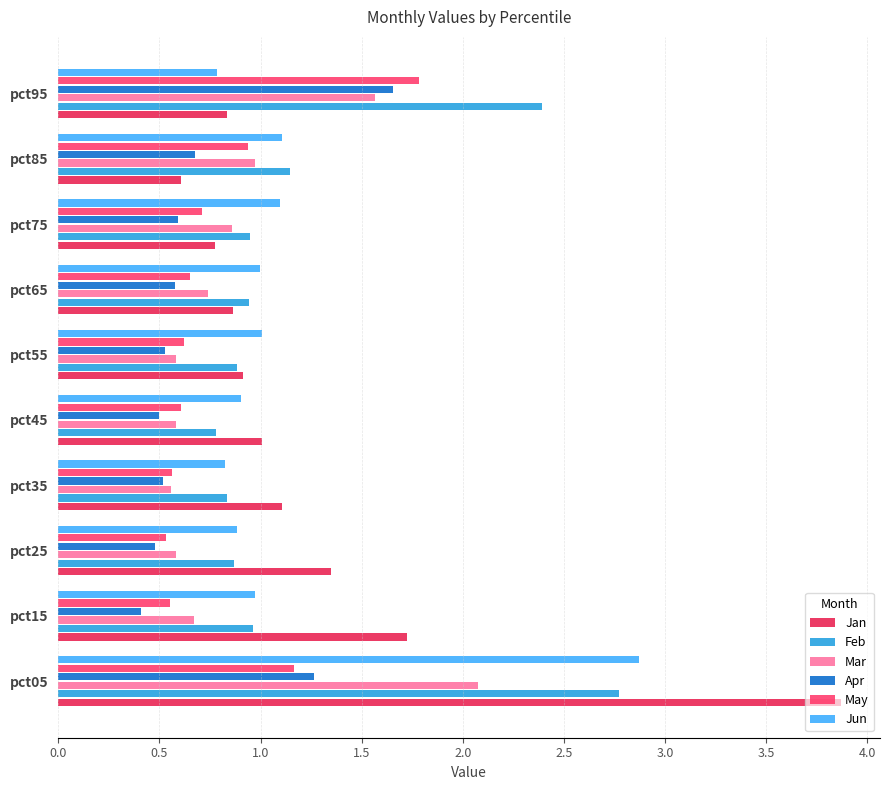

What is the difference between the maximum and minimum values in the Jan series?

3.3